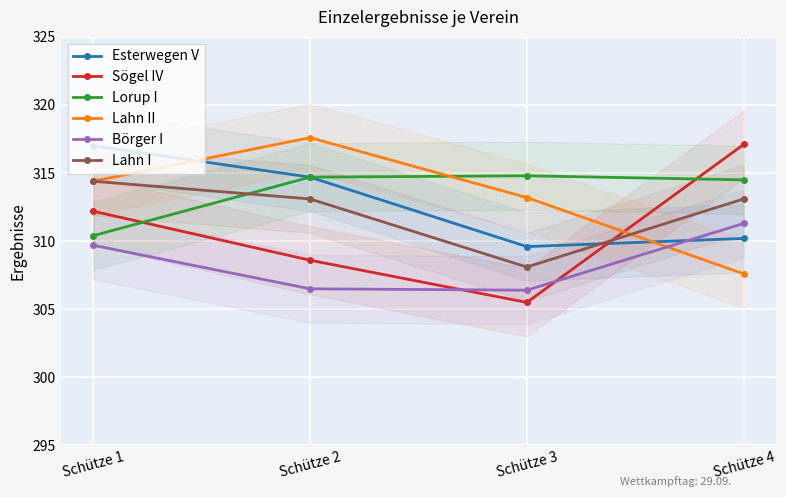

Reading left to right, what are all the values shown in this chart?

Esterwegen V: Schütze 1=317.0	Schütze 2=314.7	Schütze 3=309.6	Schütze 4=310.2
Sögel IV: Schütze 1=312.2	Schütze 2=308.6	Schütze 3=305.5	Schütze 4=317.1
Lorup I: Schütze 1=310.4	Schütze 2=314.7	Schütze 3=314.8	Schütze 4=314.5
Lahn II: Schütze 1=314.4	Schütze 2=317.6	Schütze 3=313.2	Schütze 4=307.6
Börger I: Schütze 1=309.7	Schütze 2=306.5	Schütze 3=306.4	Schütze 4=311.3
Lahn I: Schütze 1=314.4	Schütze 2=313.1	Schütze 3=308.1	Schütze 4=313.1